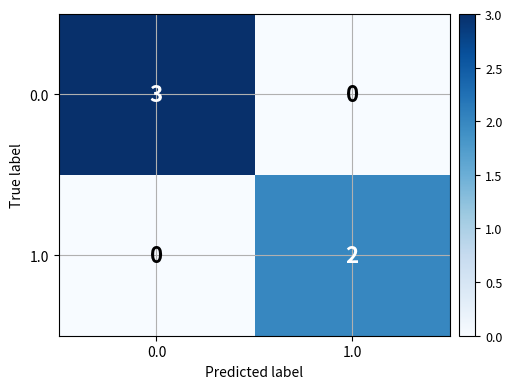

What is the maximum value shown in the chart?

3